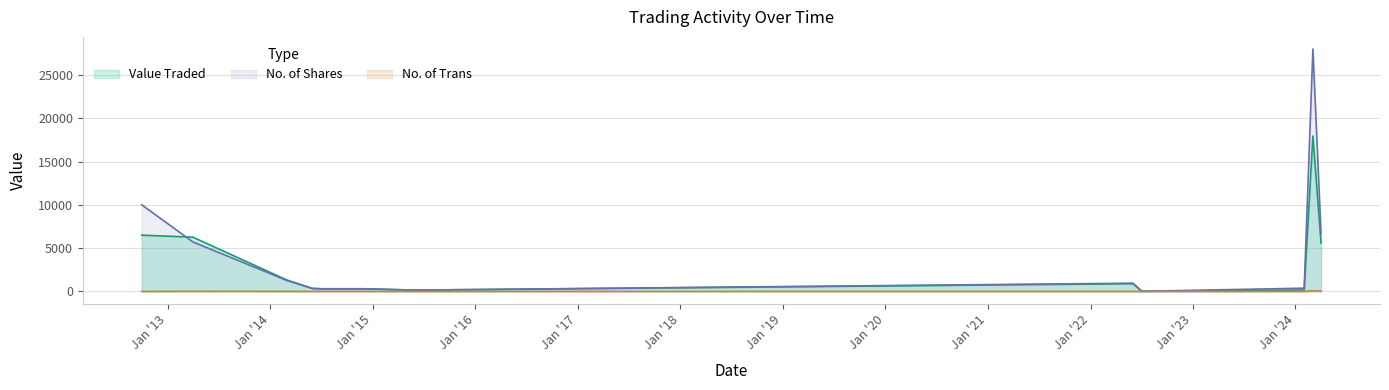

List the series in order of their peak value, lowest first.

No. of Trans, Value Traded, No. of Shares